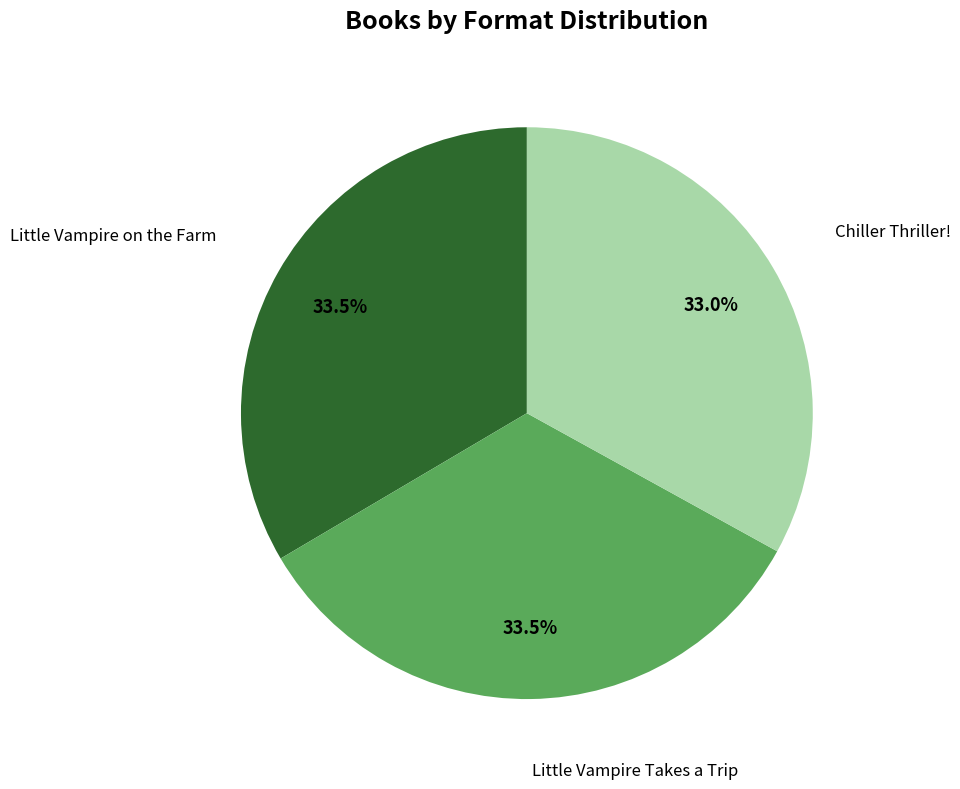

Does any single category account for the majority?

No